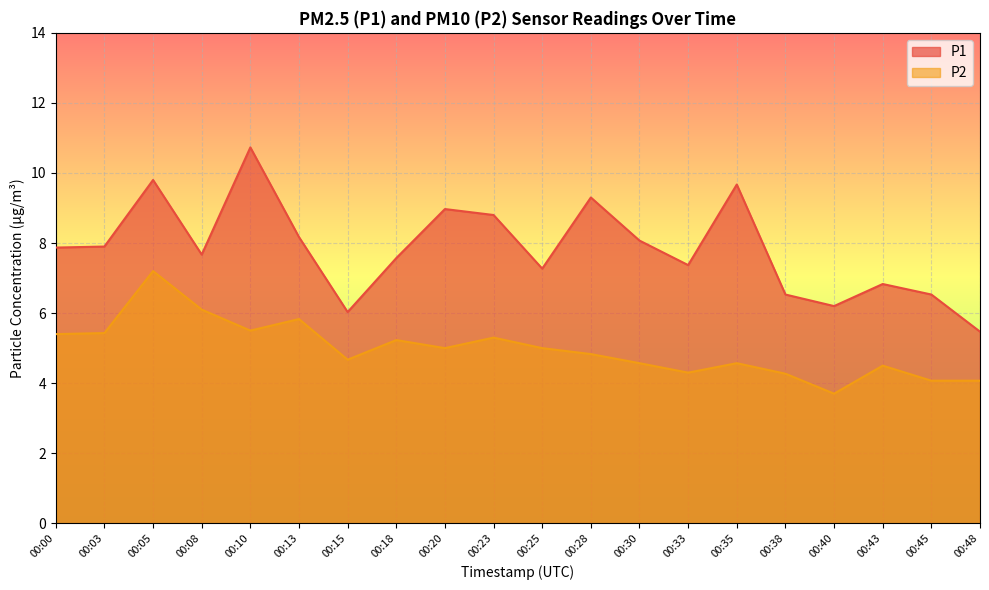

What is the sum of all P2 values?

99.5